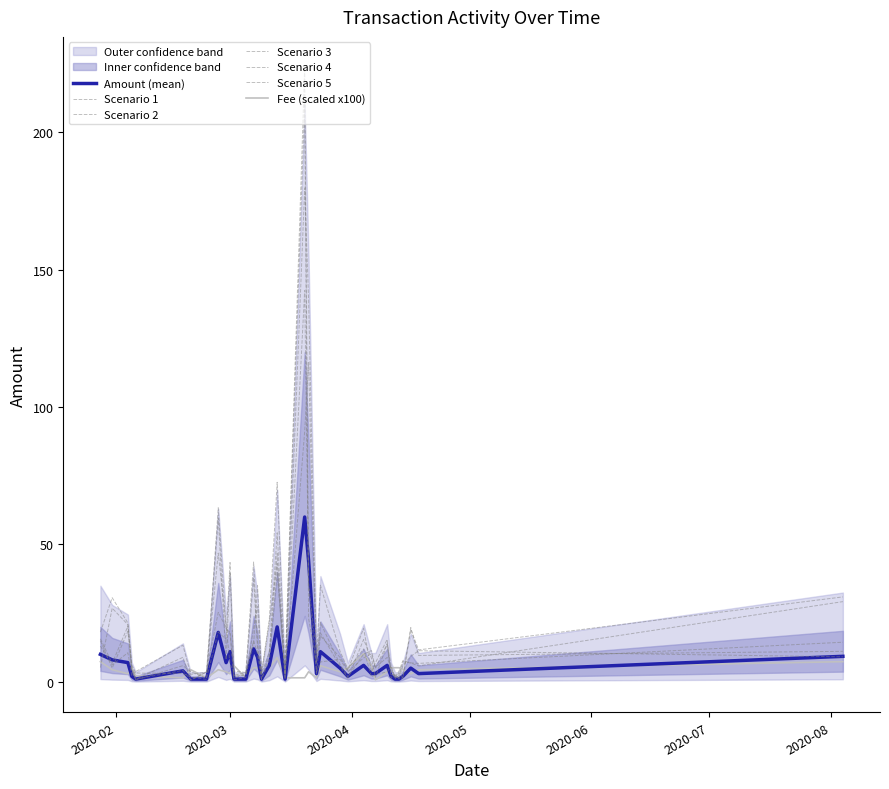

How many interior local valleys does the Fee series have?

10